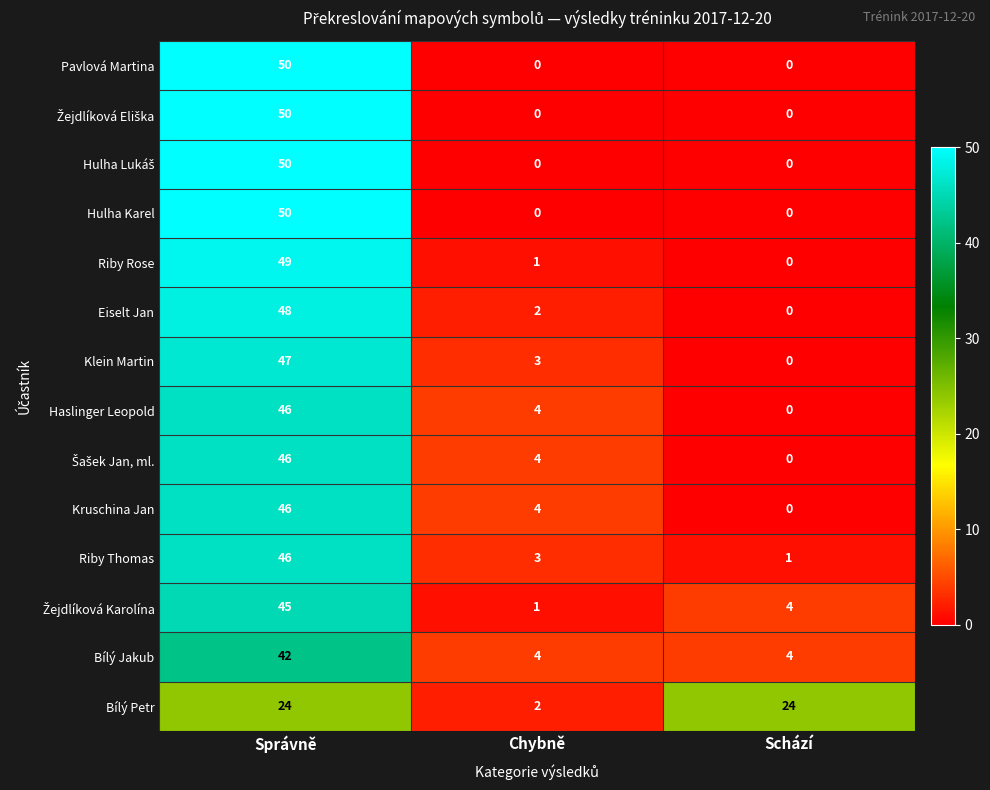

The value of Pavlová Martina at Schází is -28. True or false?

False